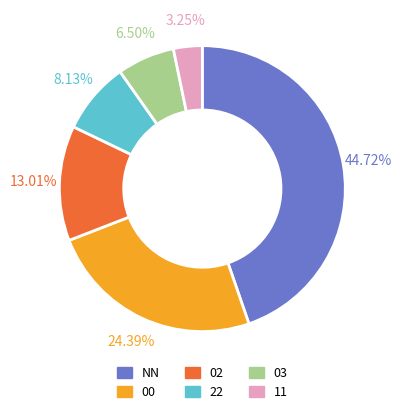

Which category has the smallest portion of the pie?

11